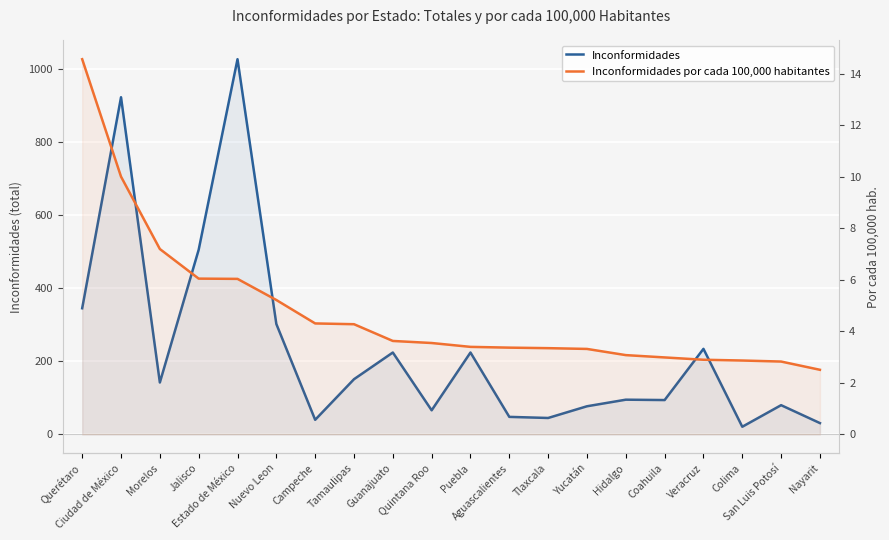

What is the label of the 14th point from the left?

Yucatán